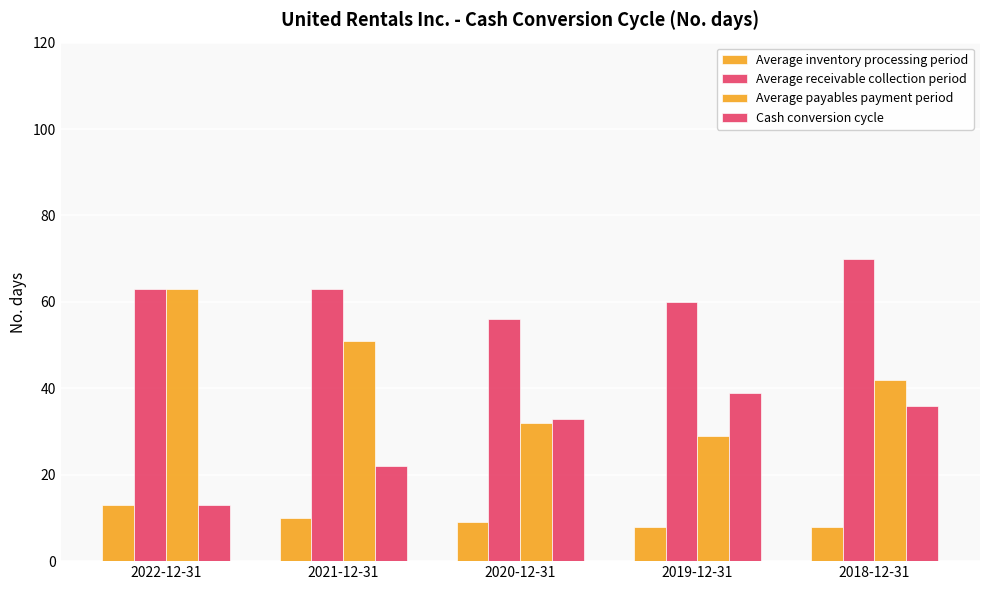

How many data points does each series have?

5